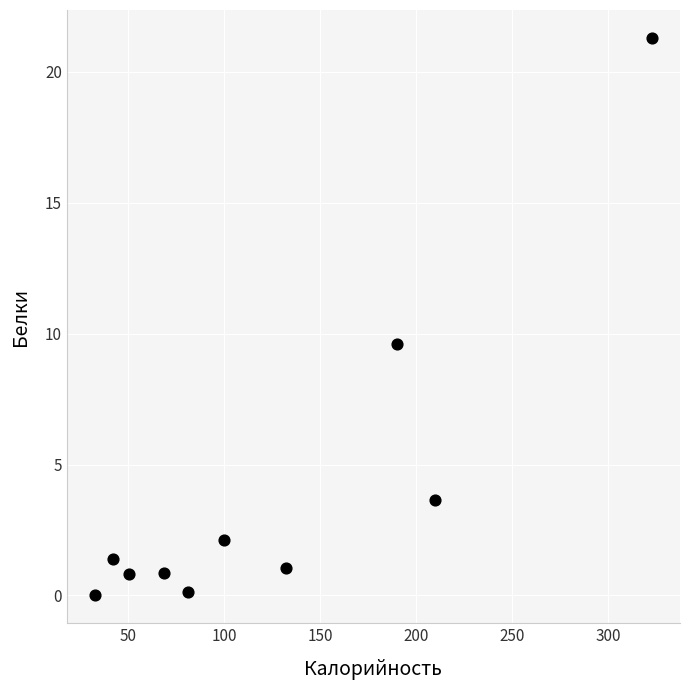

What is the average X value?

122.9